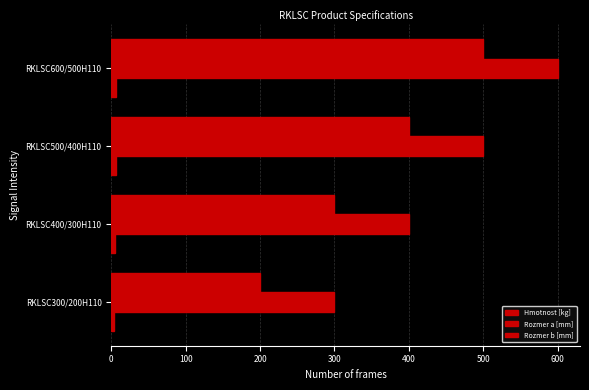

Which series has the largest total across all categories?

Rozmer a [mm]